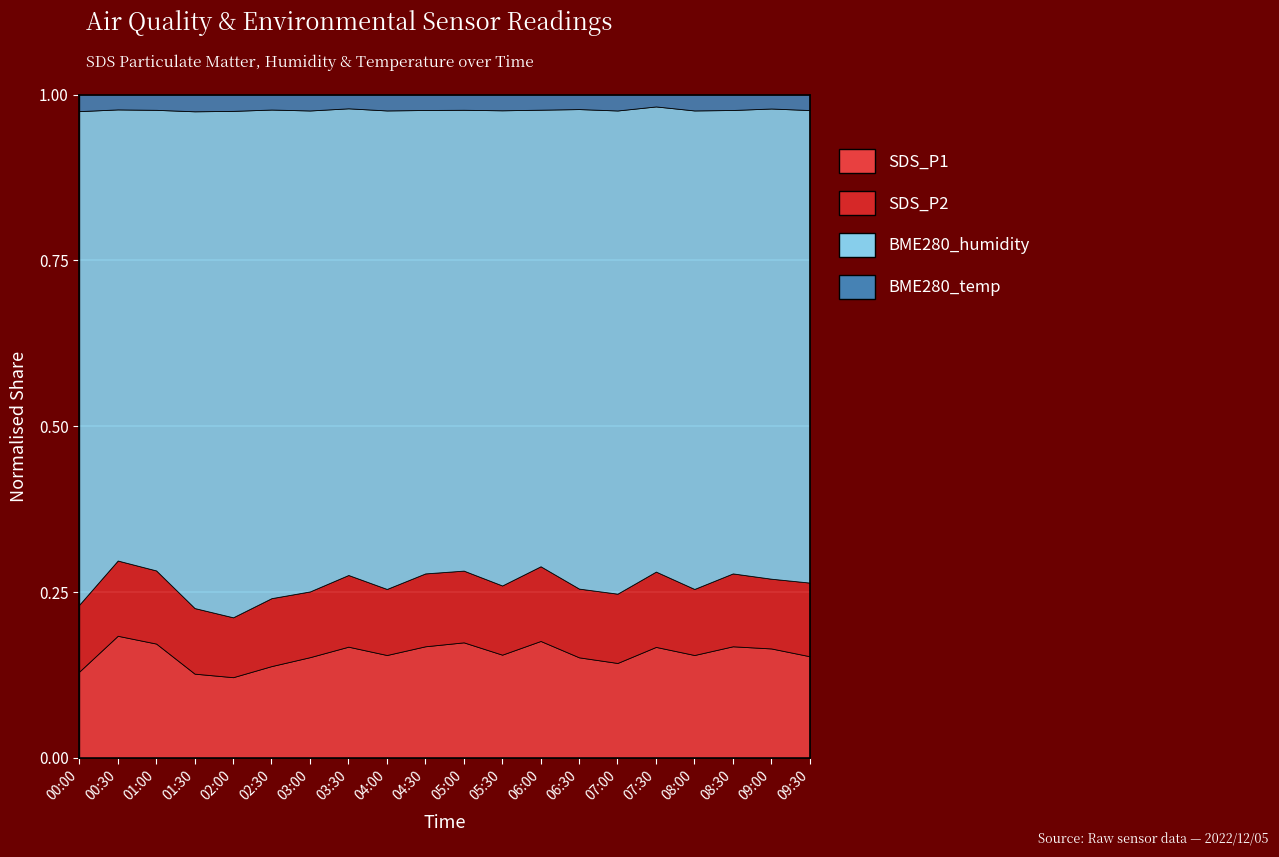

What is the difference between the maximum and minimum values in the SDS_P1 series?

10.3